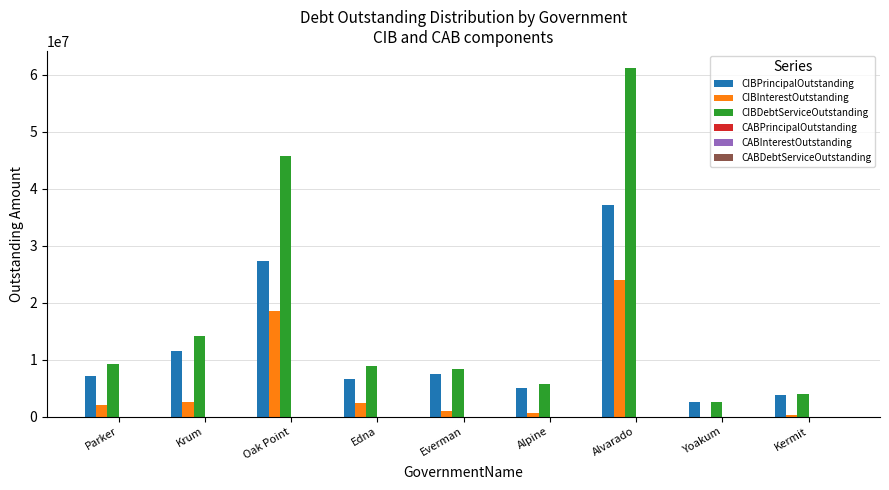

What is the sum of all CIBInterestOutstanding values?

51415954.4